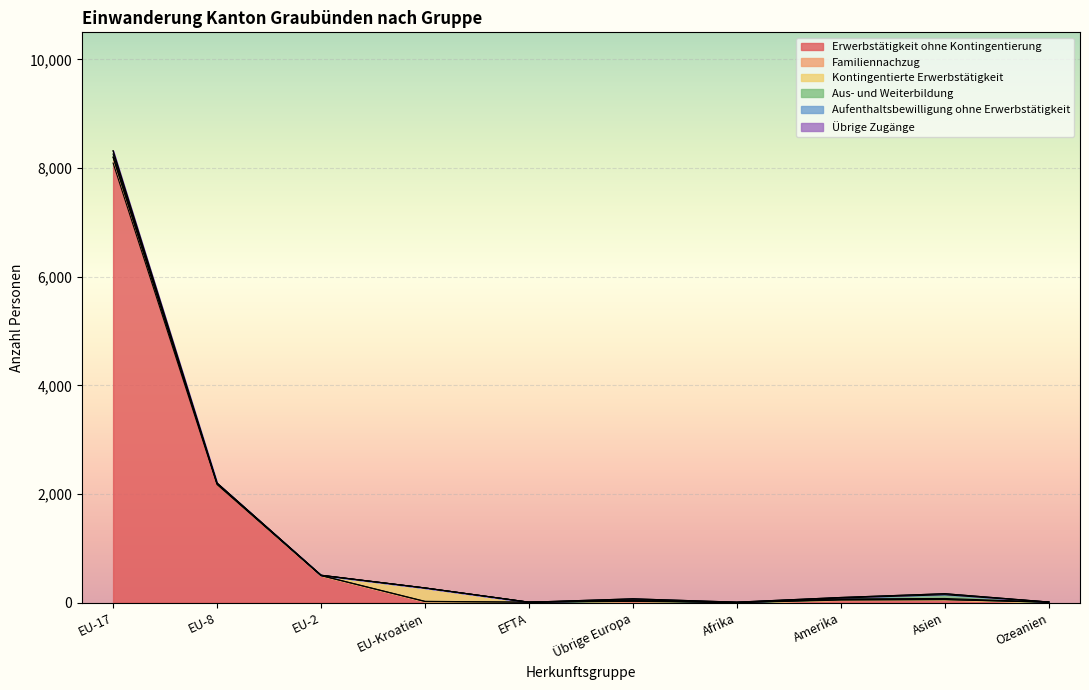

Is the value of Kontingentierte Erwerbstätigkeit at Übrige Europa greater than the value of Erwerbstätigkeit ohne Kontingentierung at Amerika?

No